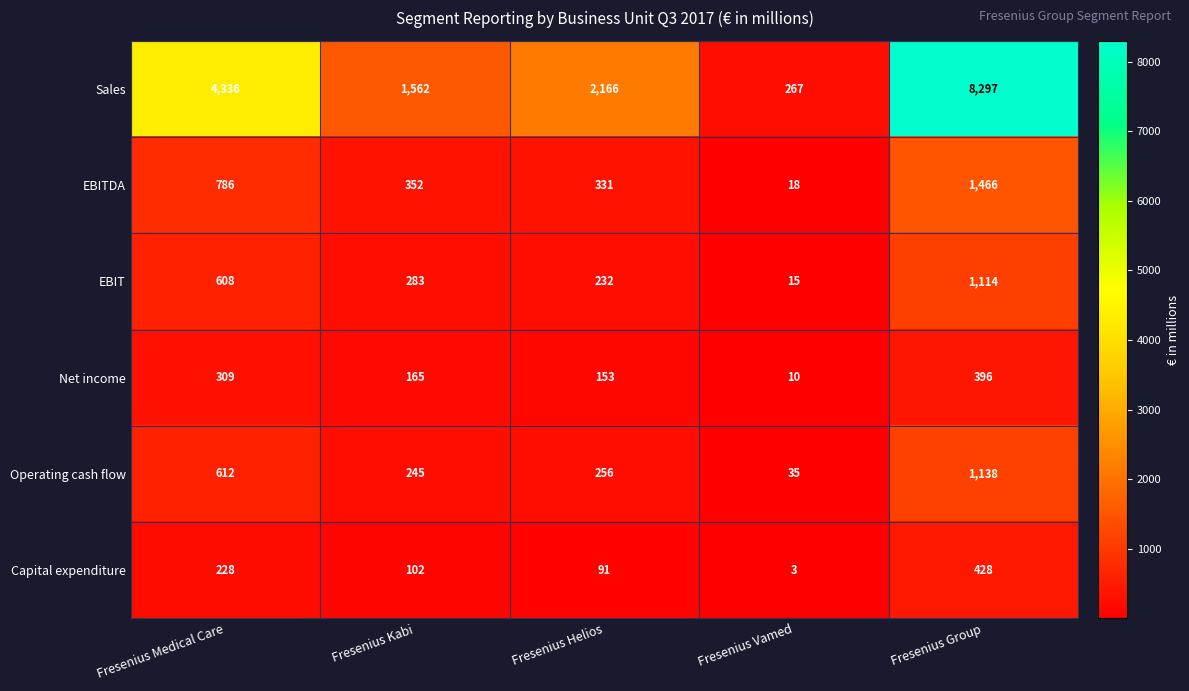

At which category is the sum across all series the highest?

Fresenius Group